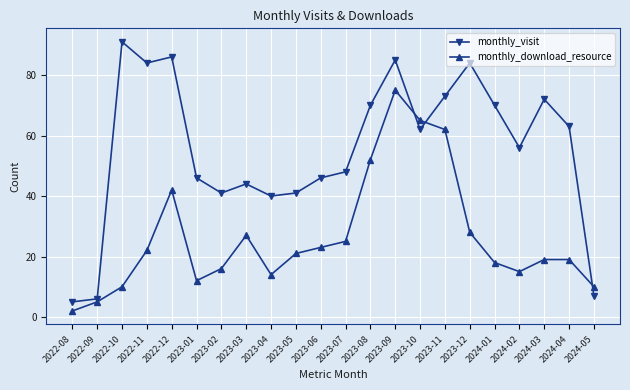

Between 2022-10 and 2023-11, which series saw the biggest shift?

monthly_download_resource